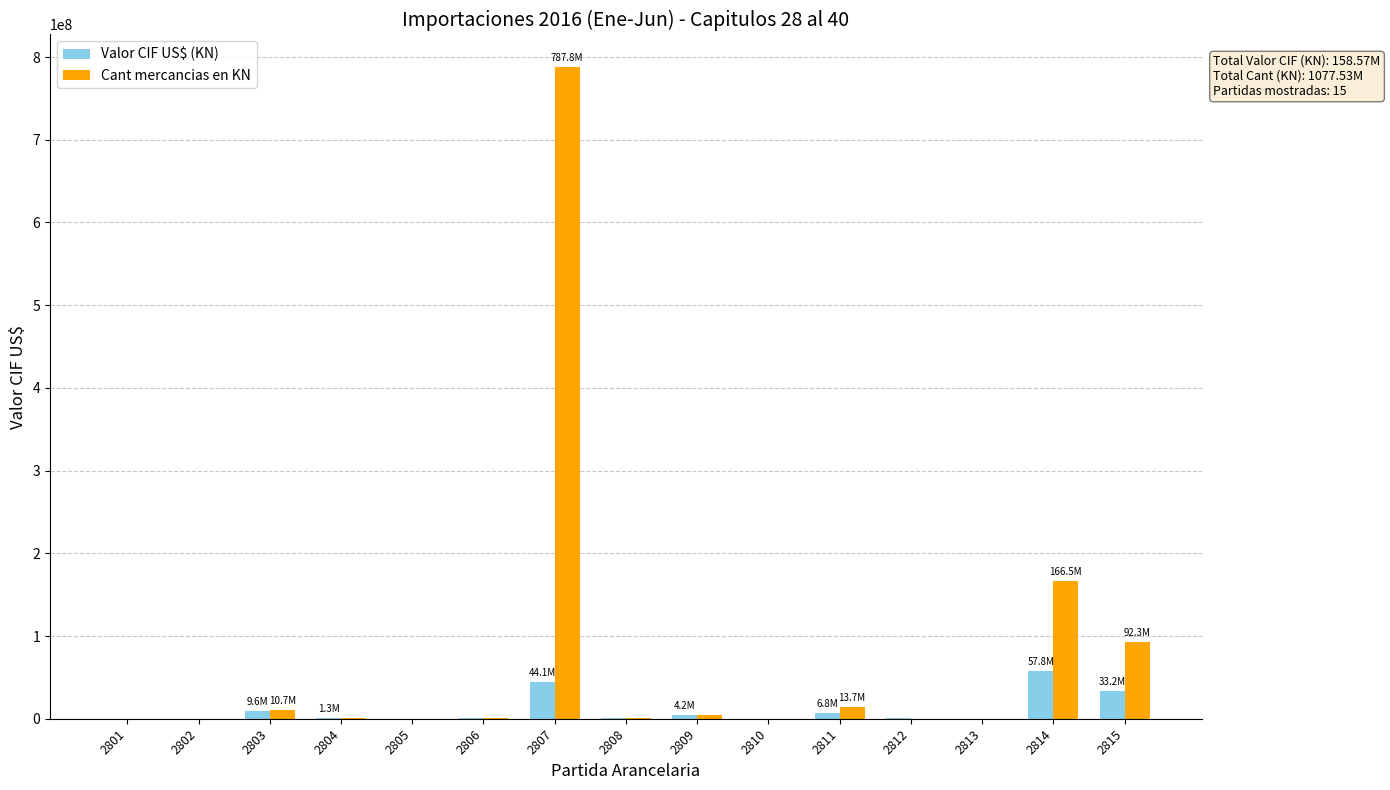

Between 2804 and 2807, which series saw the biggest shift?

Cant mercancias en KN